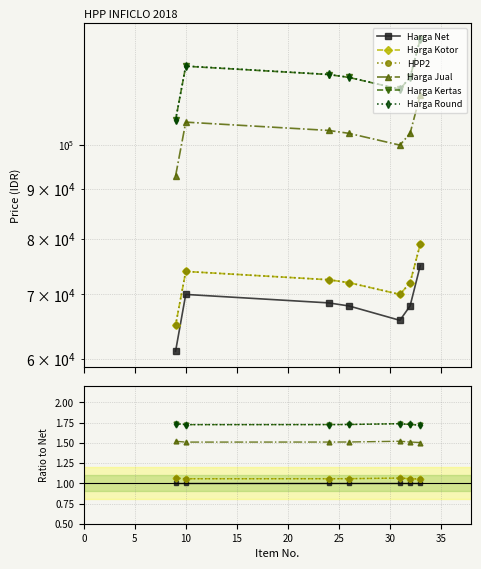

Rank the series at 30 from highest to lowest value.

Harga Round, Harga Kertas, Harga Jual, Harga Kotor, HPP2, Harga Net